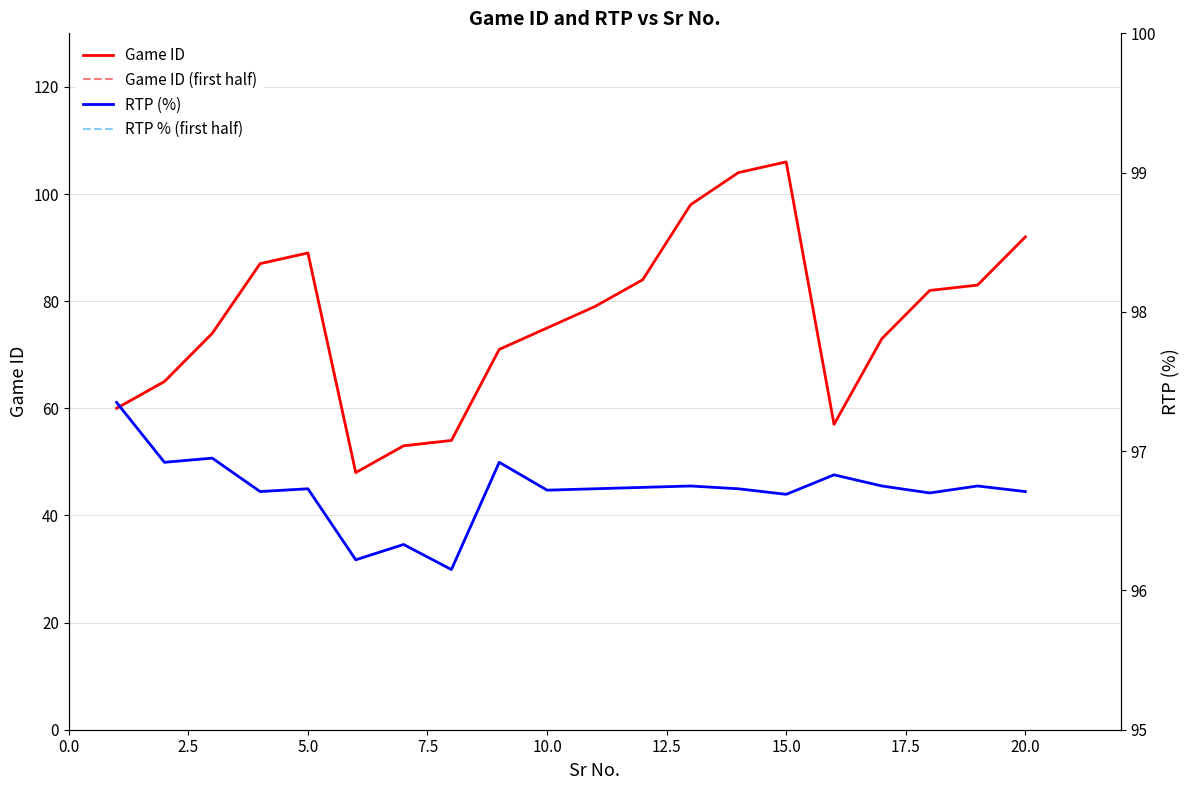

Rank the series by their maximum value, from highest to lowest.

Game ID, RTP